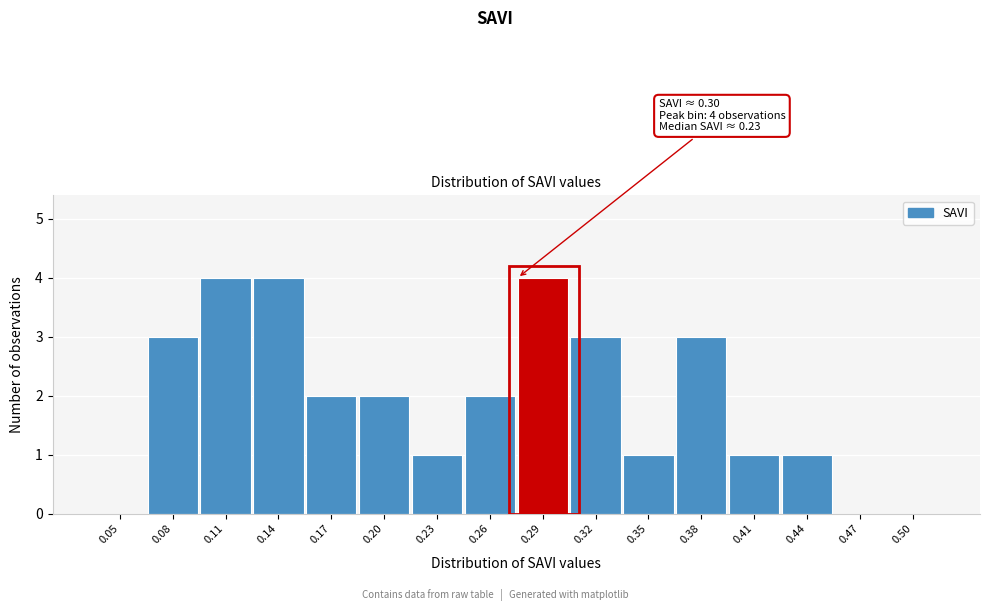

Reading left to right, what are all the values shown in this chart?

0.05=0	0.08=3	0.11=4	0.14=4	0.17=2	0.20=2	0.23=1	0.26=2	0.29=4	0.32=3	0.35=1	0.38=3	0.41=1	0.44=1	0.47=0	0.50=0